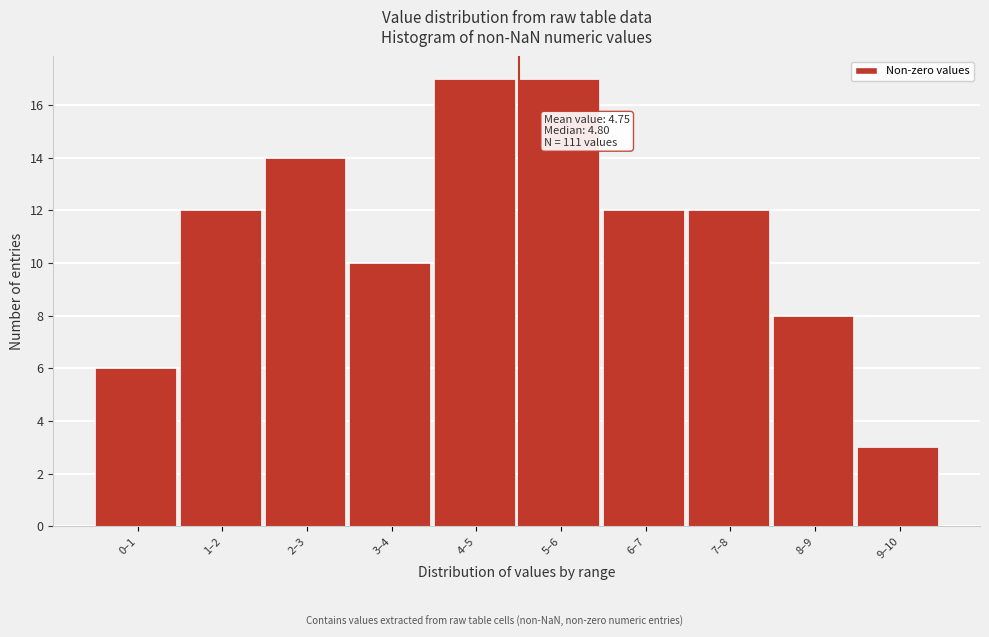

Reading left to right, extract all data points from this chart.

6	12	14	10	17	17	12	12	8	3